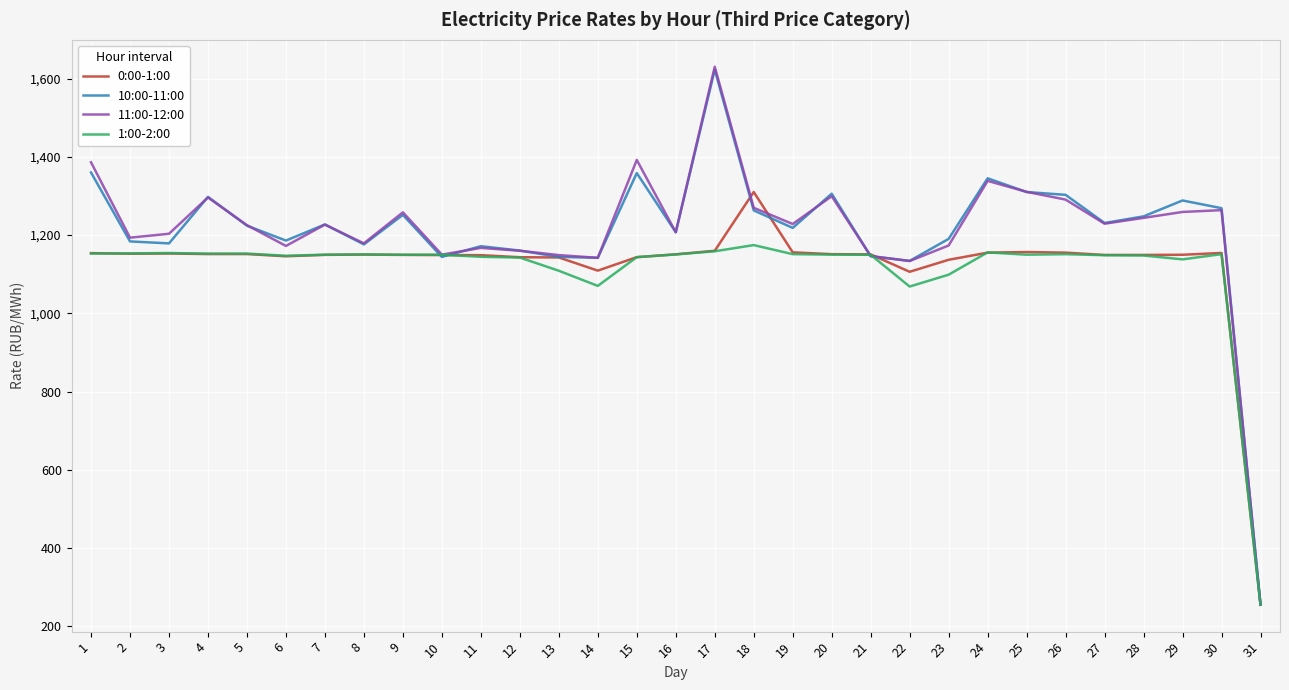

Is it true that 0:00-1:00 equals 349.1 at 24?

False